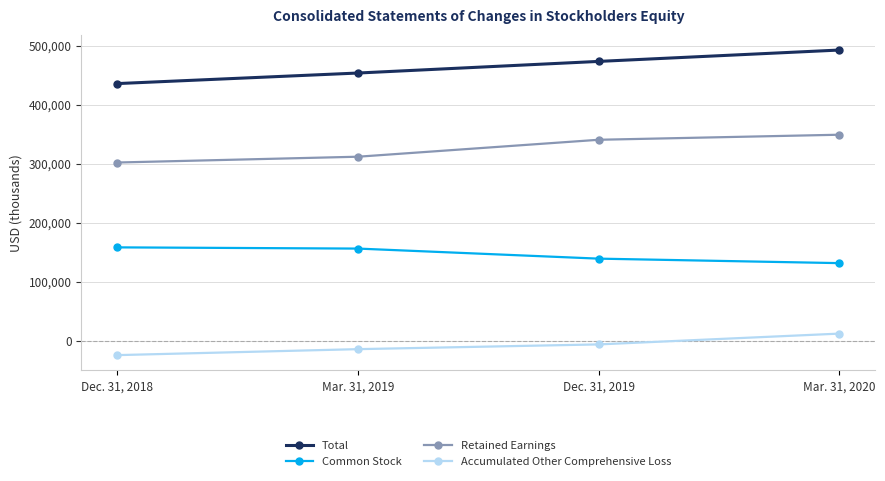

At which label does Common Stock first exceed 156152?

Dec. 31, 2018